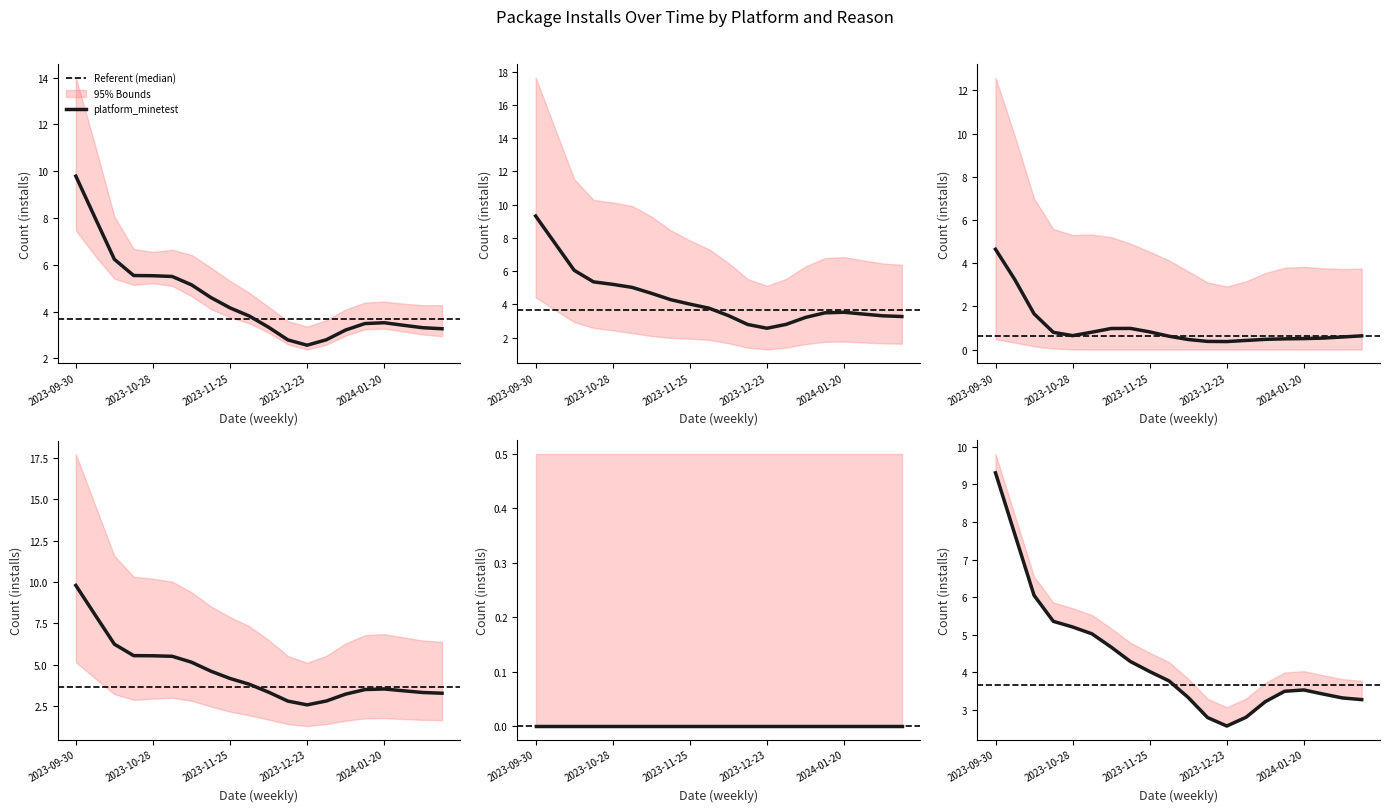

What is the label of the 3rd point from the left?

2023-10-14